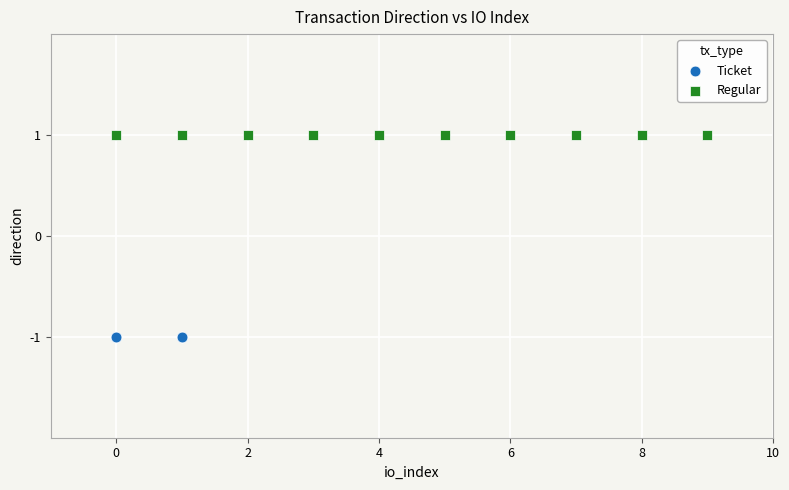

Which series reaches the maximum Y coordinate?

Regular